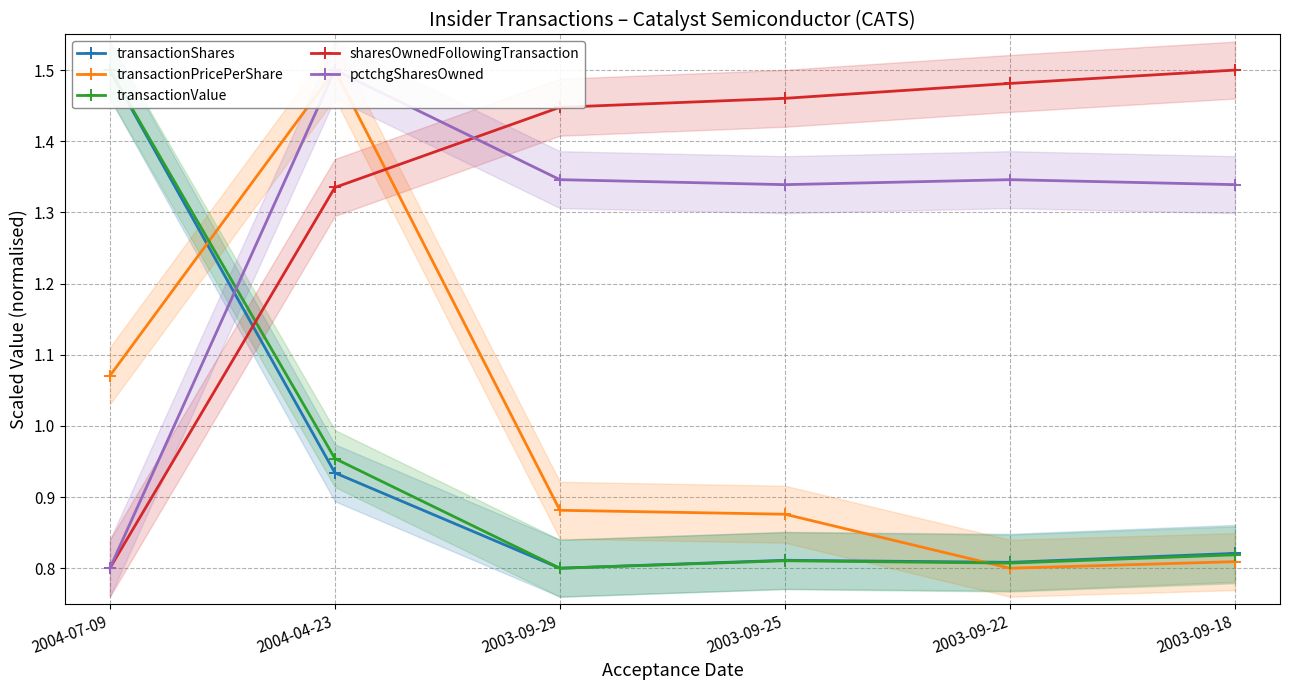

Where is transactionValue nearest to the value 1?

2004-04-23